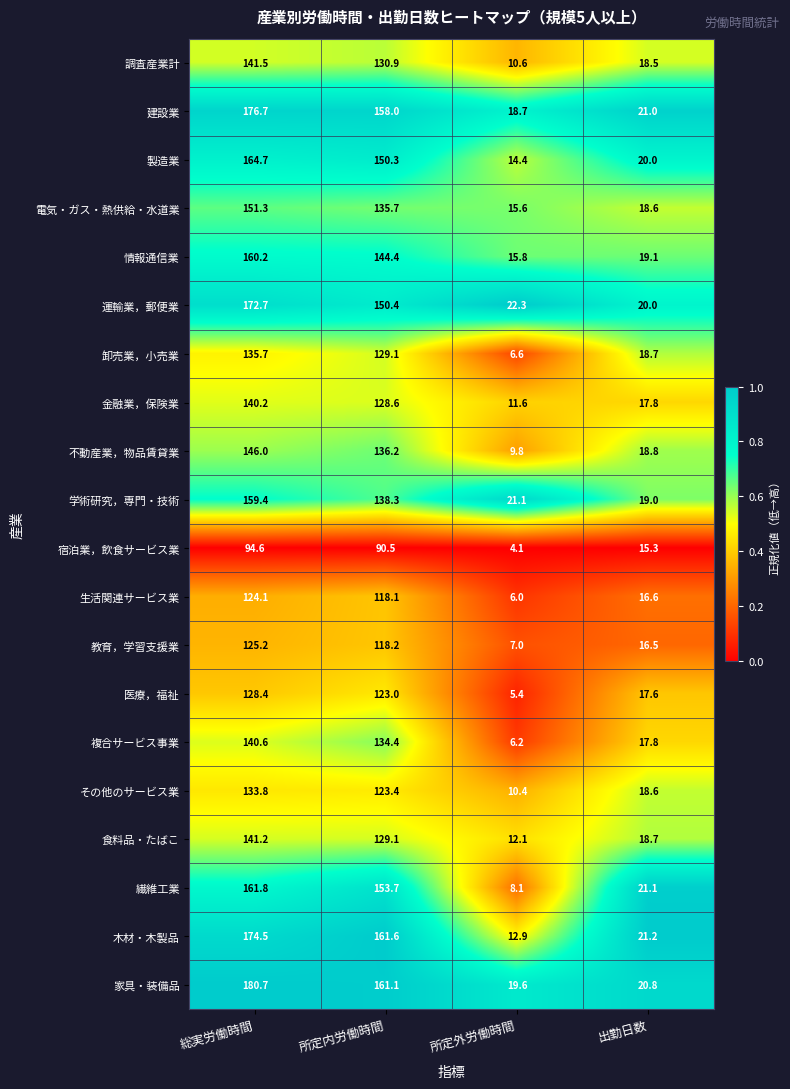

The value of 建設業 at 所定内労働時間 is 254.6. True or false?

False